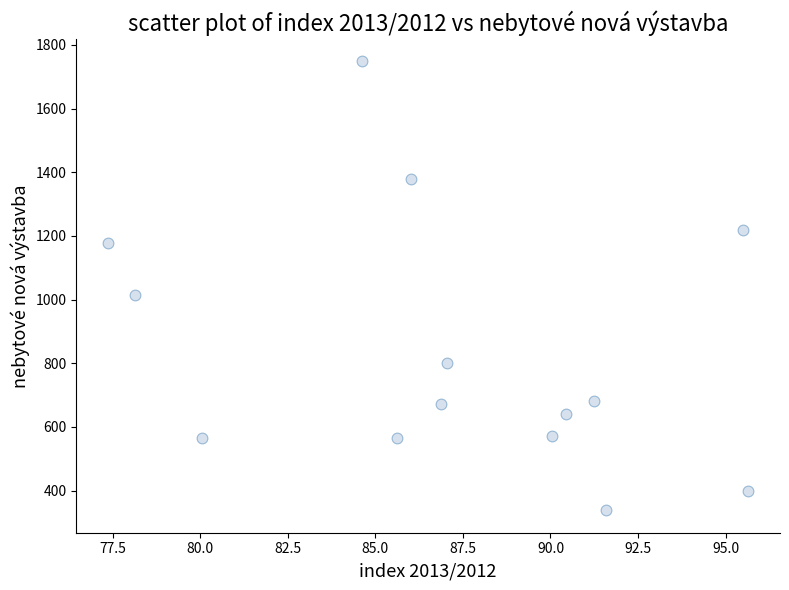

What Y value in the scatter plot is closest to 1043?

1015